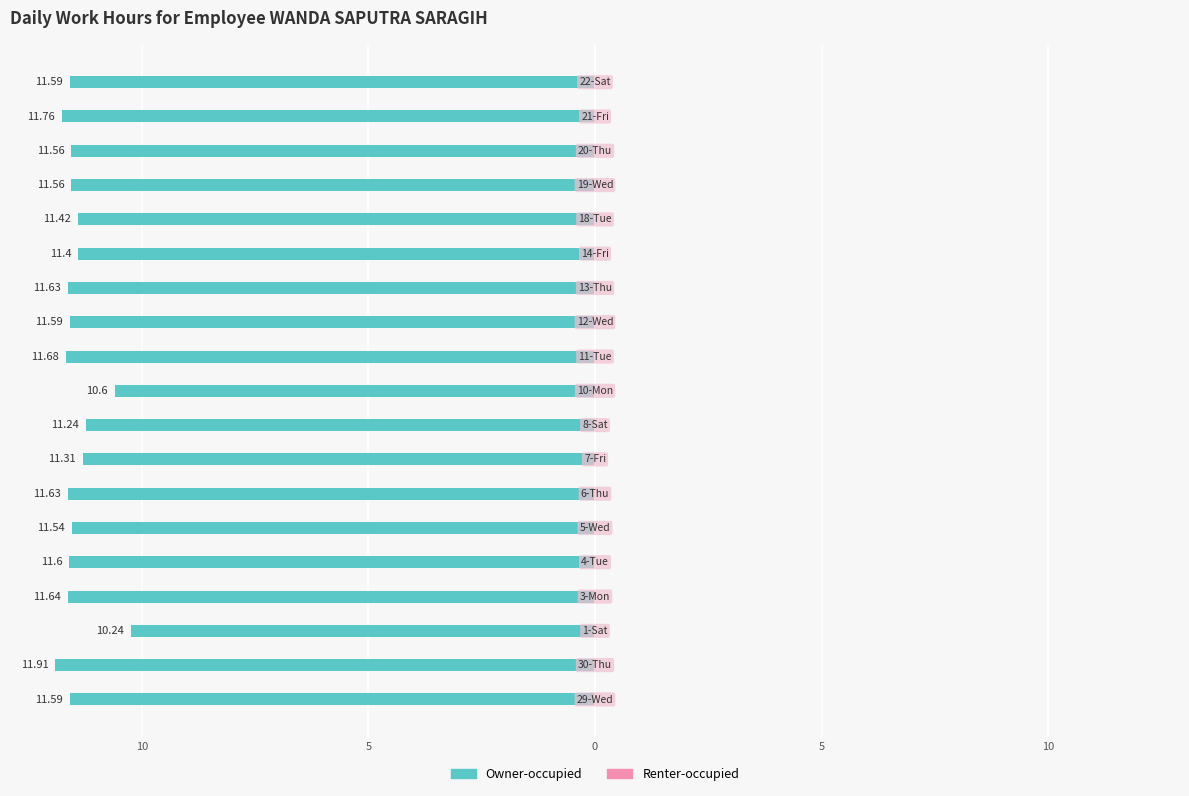

Does the chart contain any negative values?

Yes